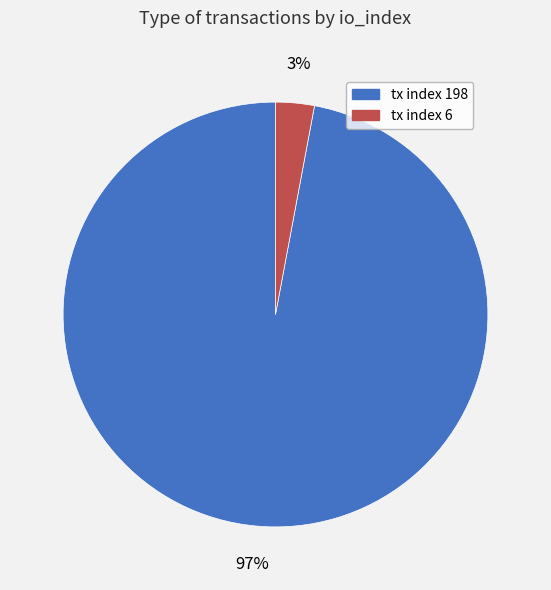

Which slice is the smallest?

tx index 6